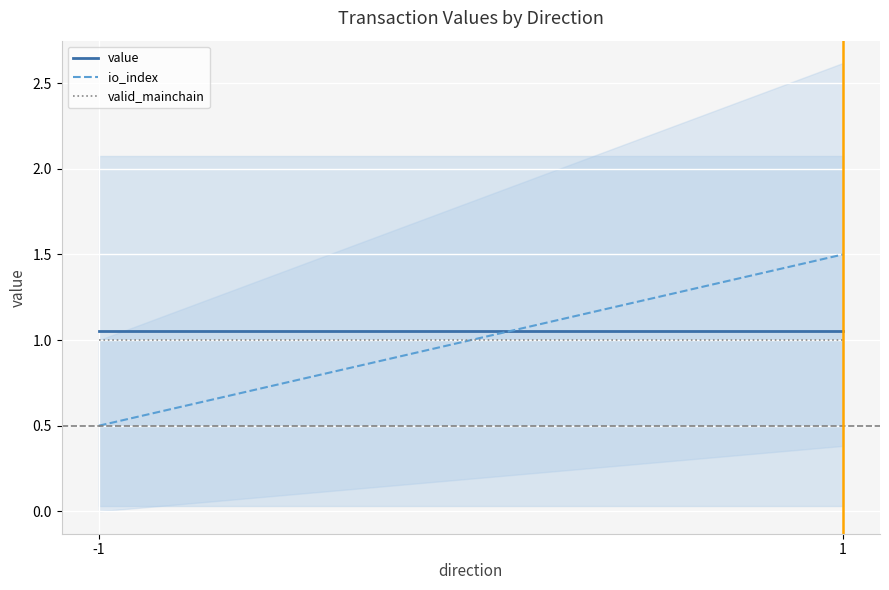

Reading left to right, transcribe all the data shown in this chart.

value: 1.1	1.1
io_index: 0.5	1.5
valid_mainchain: 1.0	1.0